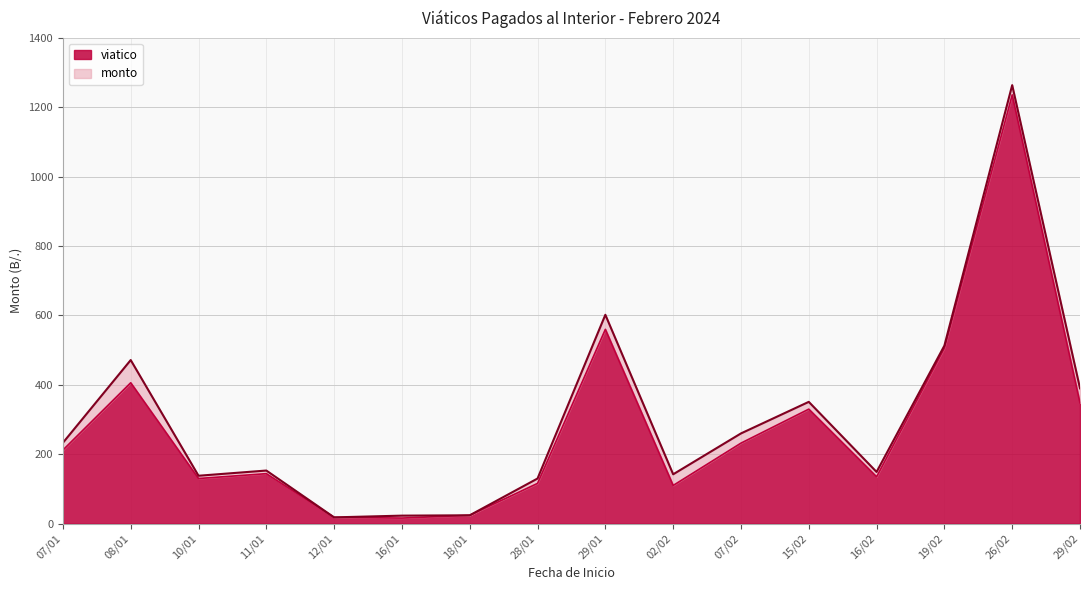

How many data points in viatico are less than 212?

8